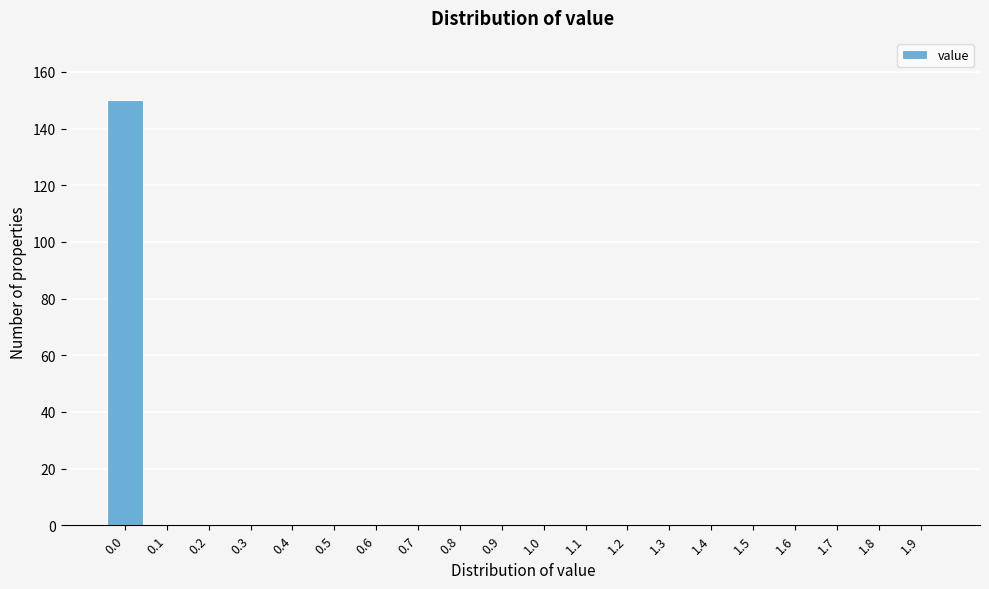

Reading left to right, extract all data points from this chart.

0.0=150	0.1=0	0.2=0	0.3=0	0.4=0	0.5=0	0.6=0	0.7=0	0.8=0	0.9=0	1.0=0	1.1=0	1.2=0	1.3=0	1.4=0	1.5=0	1.6=0	1.7=0	1.8=0	1.9=0